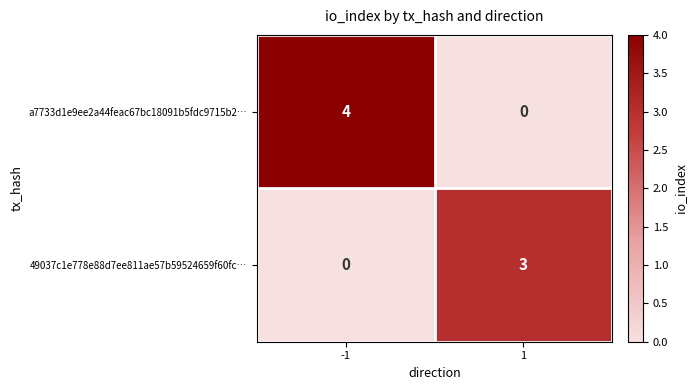

How many values in 49037c1e778e88d7ee811ae57b59524659f60fc… are above zero?

1